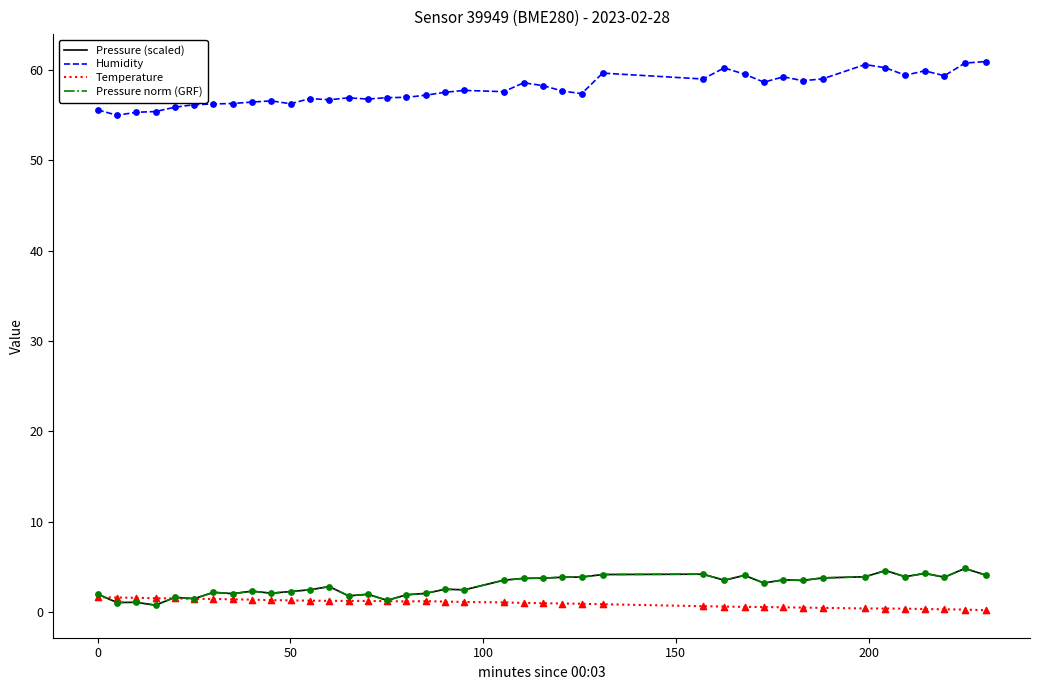

At how many categories does at least one series exceed 10?

40